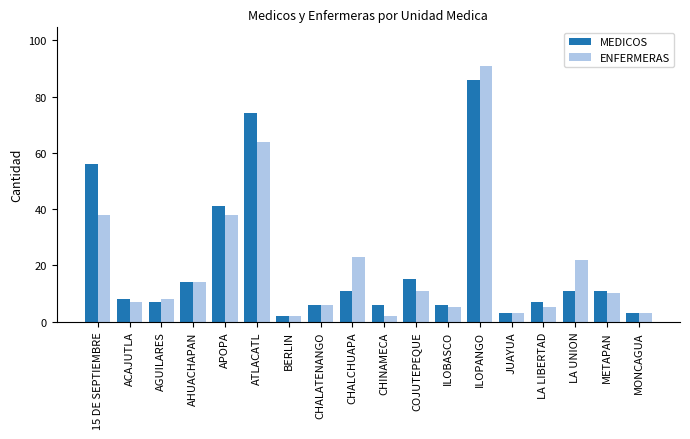

Which series has the largest range (max minus min)?

ENFERMERAS